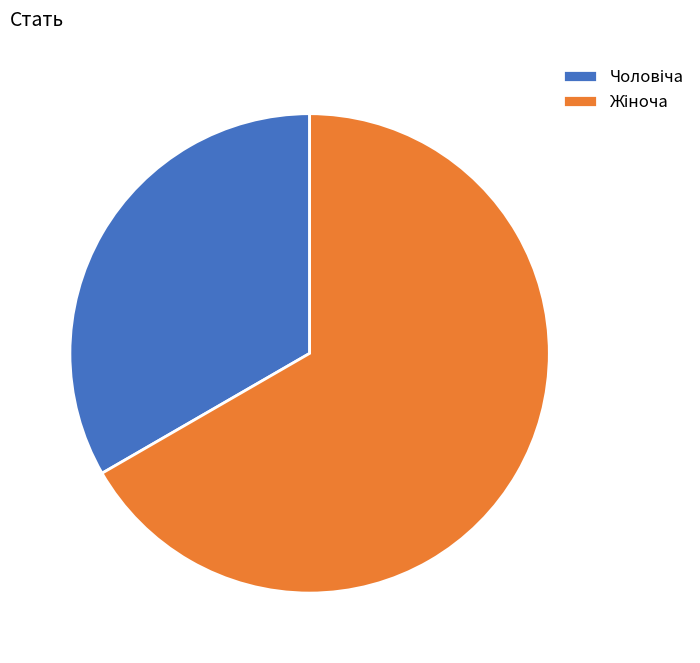

Is there a majority slice in this chart?

Yes